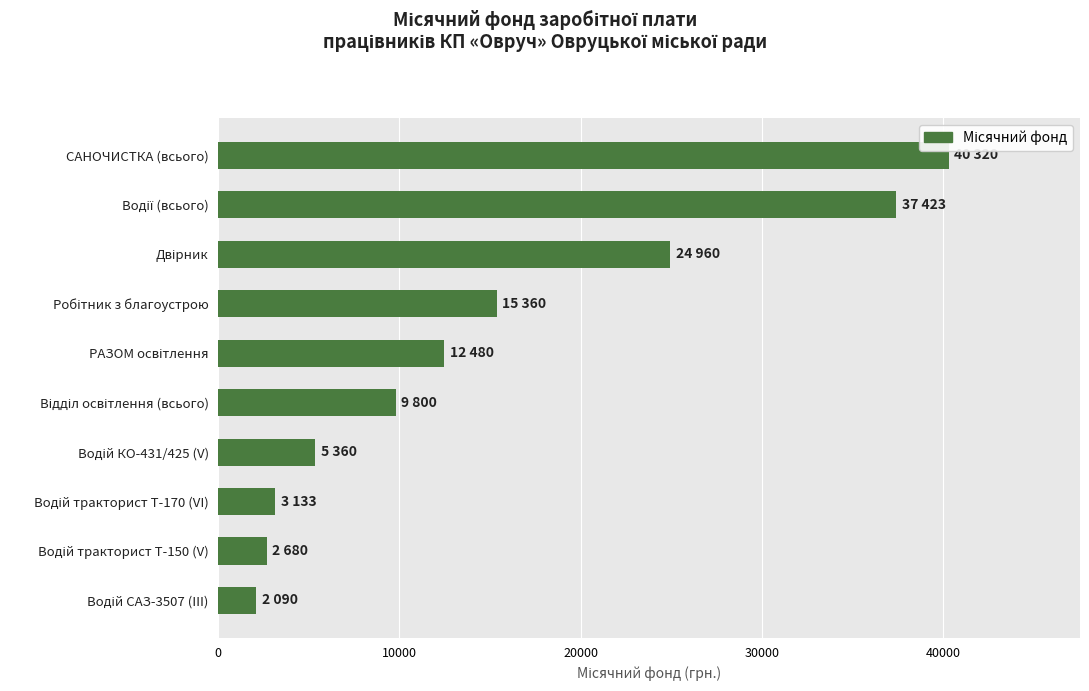

What is the sum of all values?

153606